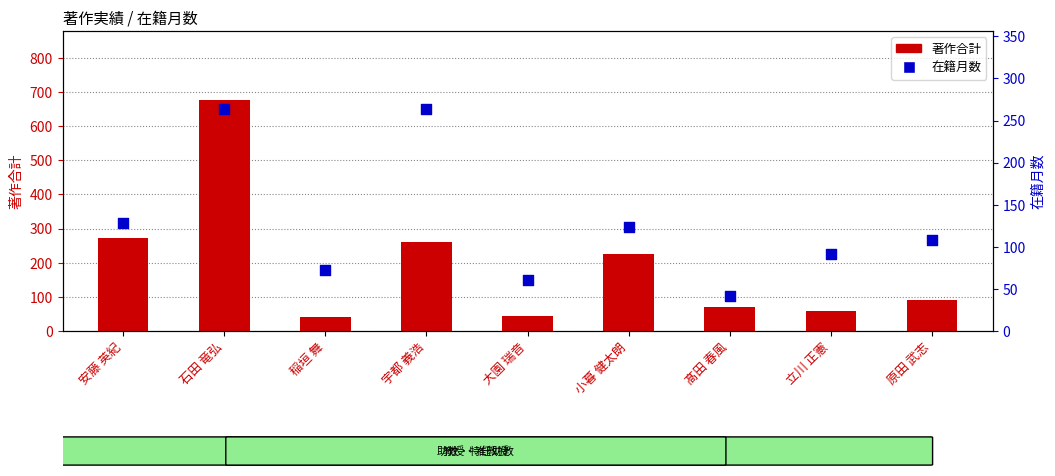

Which series has the widest spread of Y values?

著作合計